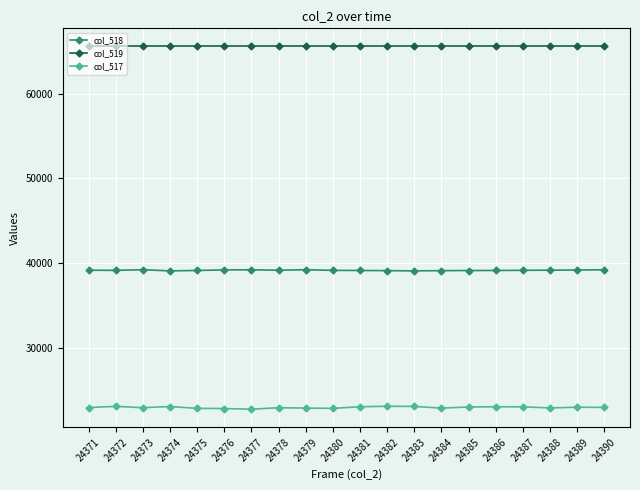

What is the value of the col_517 point at the 2nd from the left?

23180